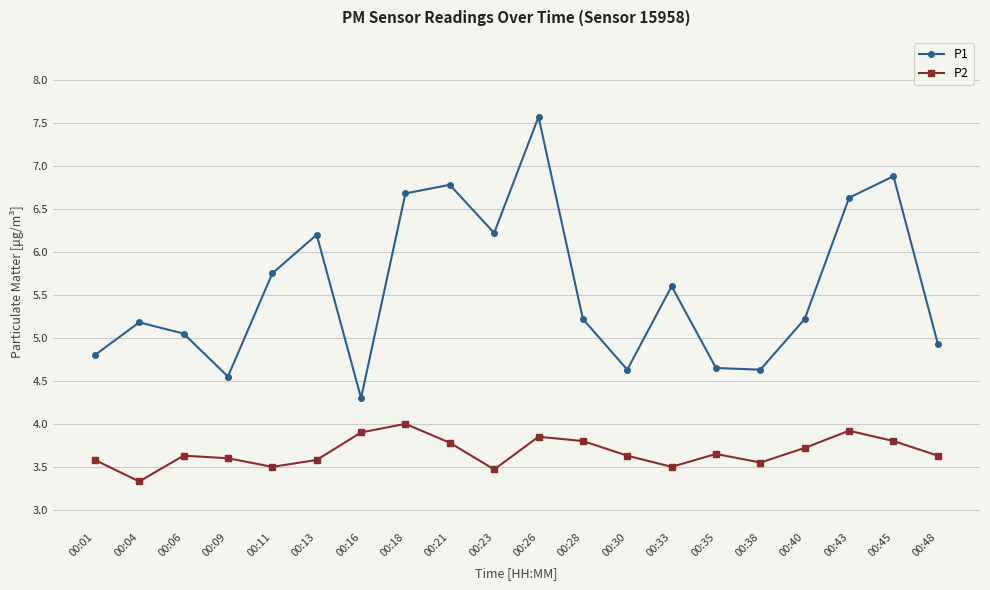

Read the P1 value at 00:40.

5.2